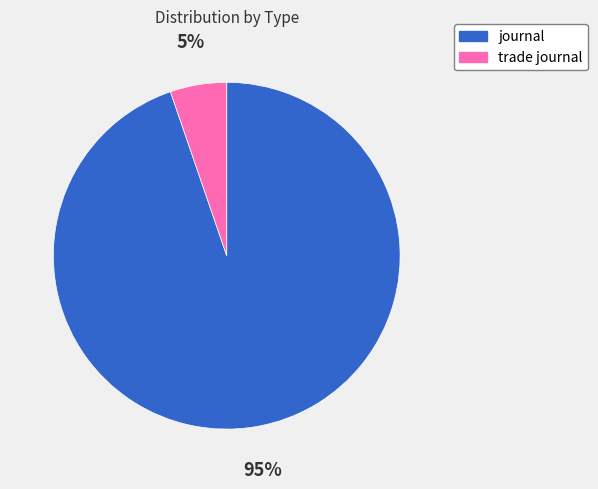

The trade journal slice represents 5% of the pie. True or false?

True